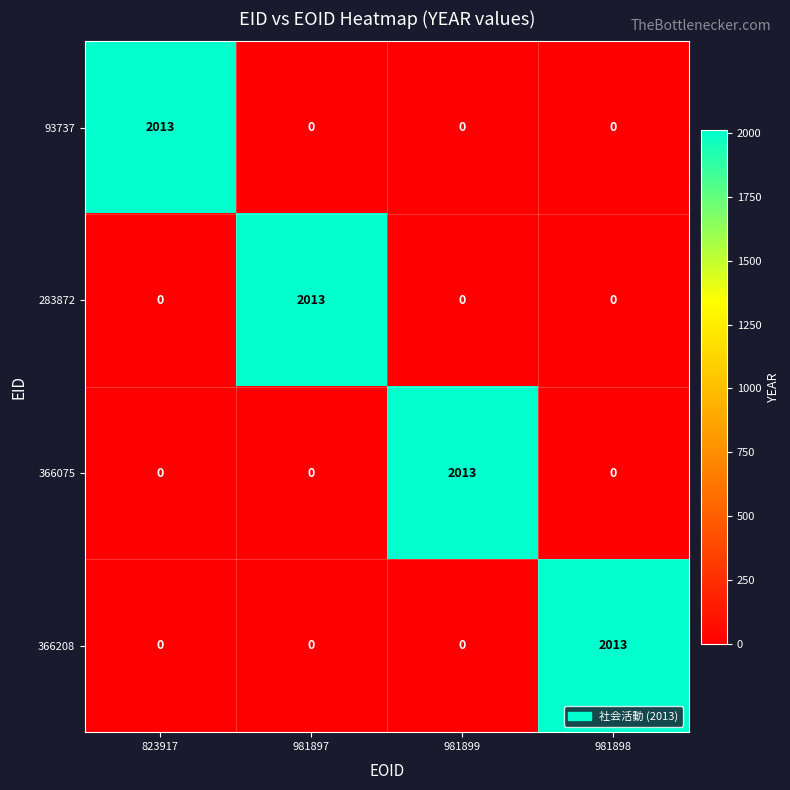

The 366208 series shows 0 at 823917. True or false?

True